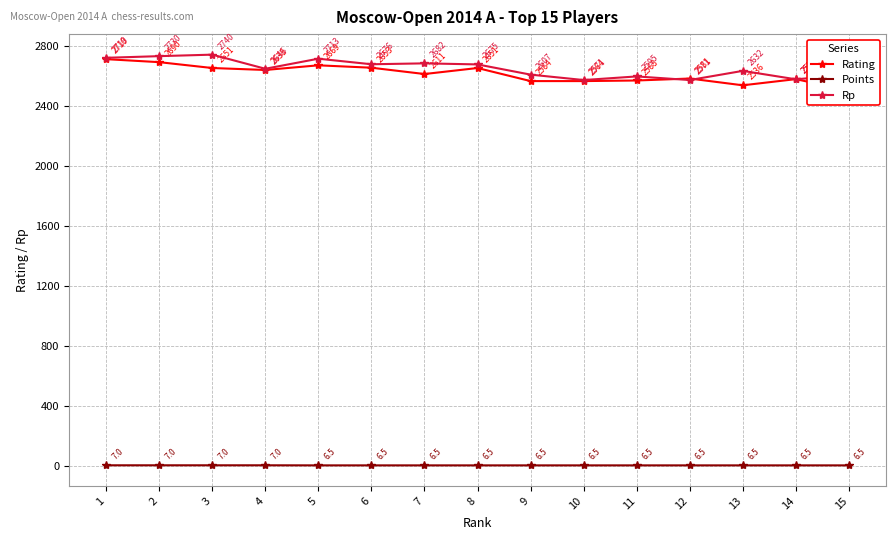

Which series has the largest range (max minus min)?

Rating